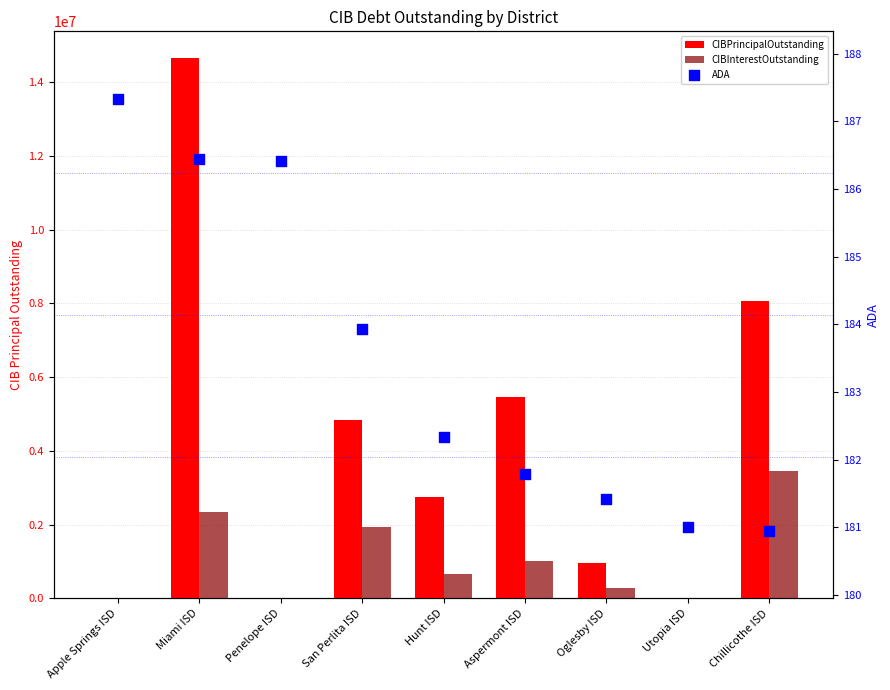

At which category is the sum across all series the highest?

Miami ISD